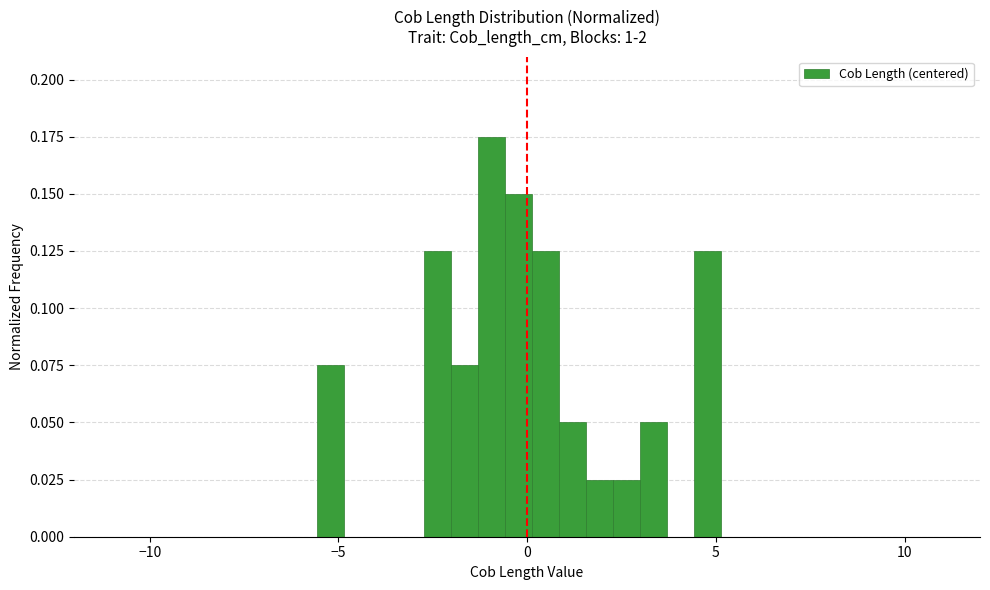

Read against the x-axis, roughly where is the centre of the tallest bar?

-1.0